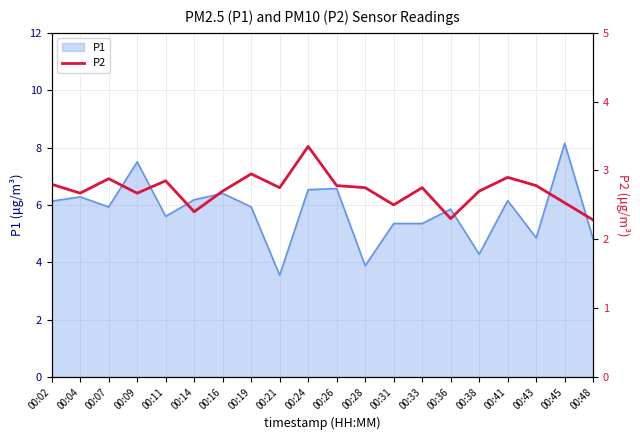

What is the difference between the second highest and second lowest values?

0.7